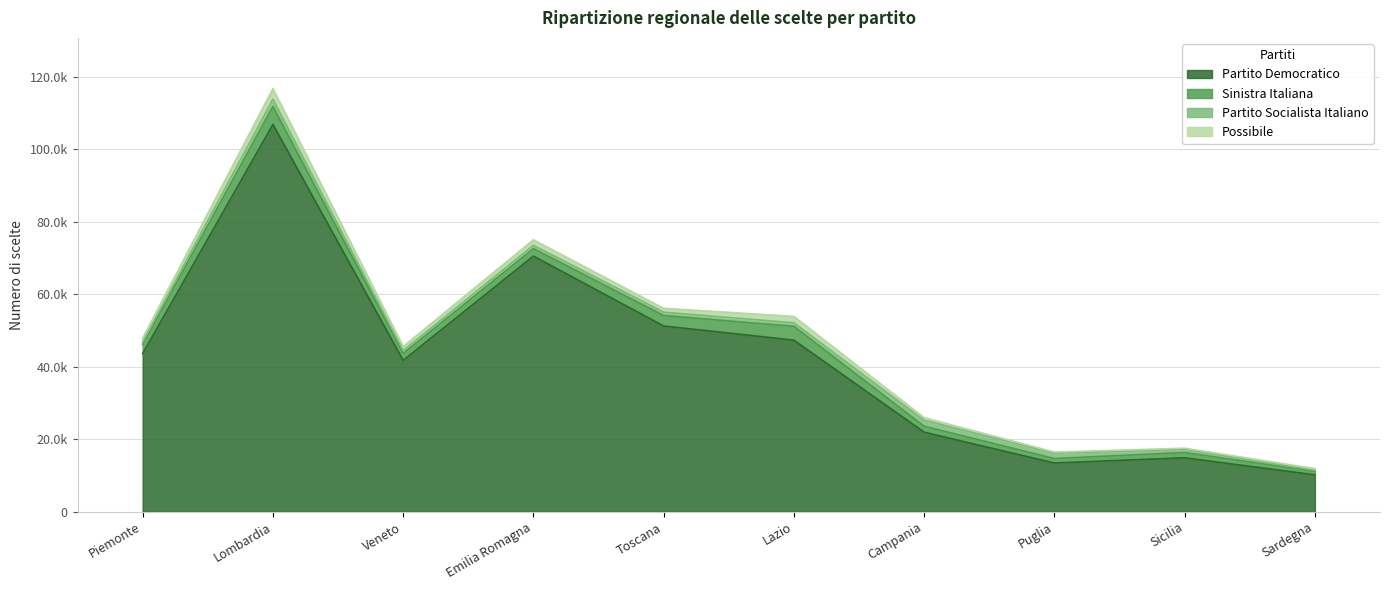

Reading right to left, transcribe all the data shown in this chart.

Partito Democratico: Sardegna=10182	Sicilia=14886	Puglia=13438	Campania=21947	Lazio=47350	Toscana=51259	Emilia Romagna=70565	Veneto=41768	Lombardia=106895	Piemonte=43657
Sinistra Italiana: Sardegna=961	Sicilia=1451	Puglia=1239	Campania=1645	Lazio=3806	Toscana=2894	Emilia Romagna=2059	Veneto=1938	Lombardia=4947	Piemonte=2543
Partito Socialista Italiano: Sardegna=295	Sicilia=824	Puglia=1507	Campania=1656	Lazio=994	Toscana=940	Emilia Romagna=921	Veneto=734	Lombardia=2026	Piemonte=571
Possibile: Sardegna=452	Sicilia=376	Puglia=275	Campania=716	Lazio=1754	Toscana=1044	Emilia Romagna=1513	Veneto=1152	Lombardia=2914	Piemonte=1127